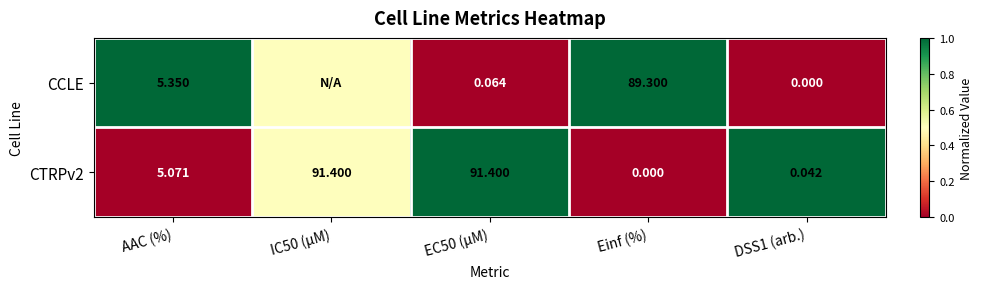

How many data points in CTRPv2 are less than 5?

2